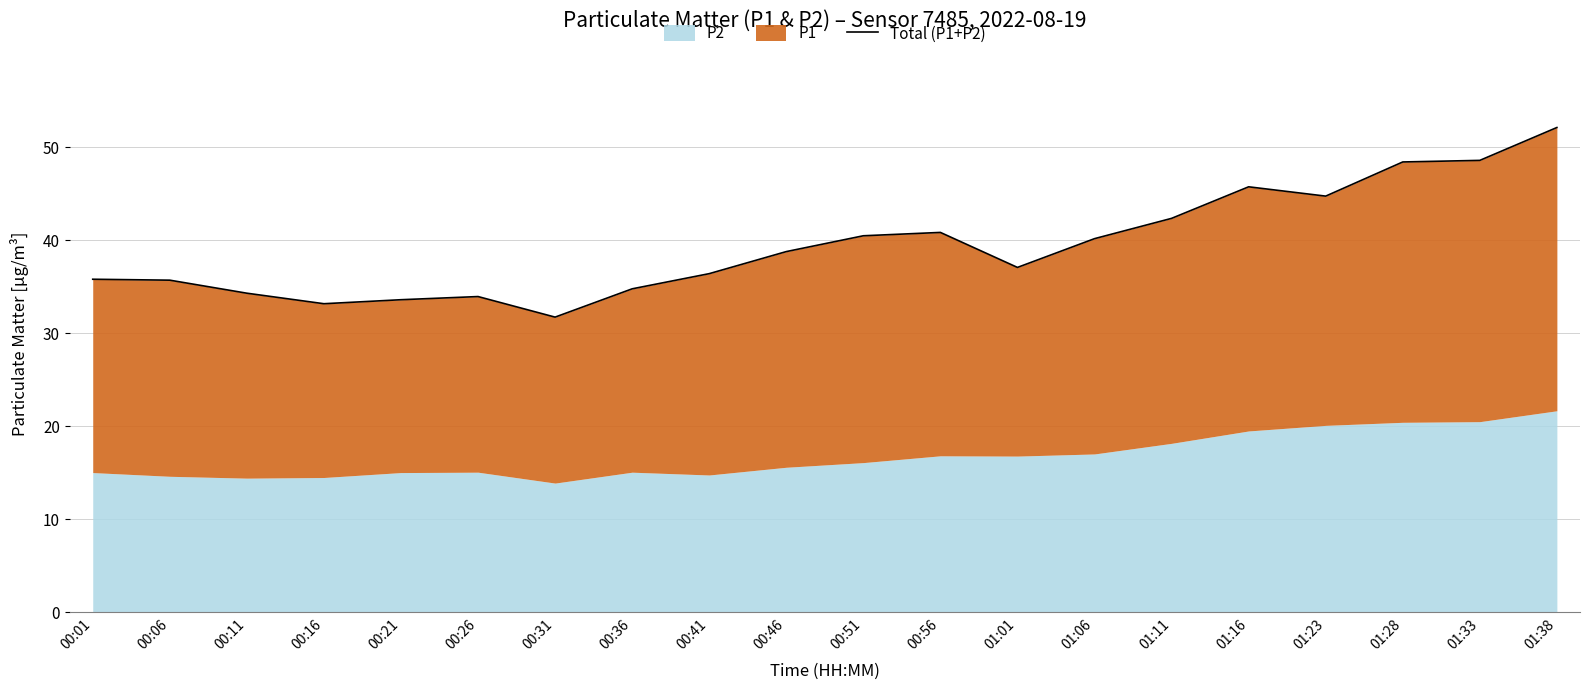

Reading left to right, transcribe all the data shown in this chart.

35.8	35.7	34.3	33.2	33.6	33.9	31.7	34.8	36.4	38.8	40.5	40.8	37.1	40.2	42.3	45.7	44.7	48.4	48.6	52.1